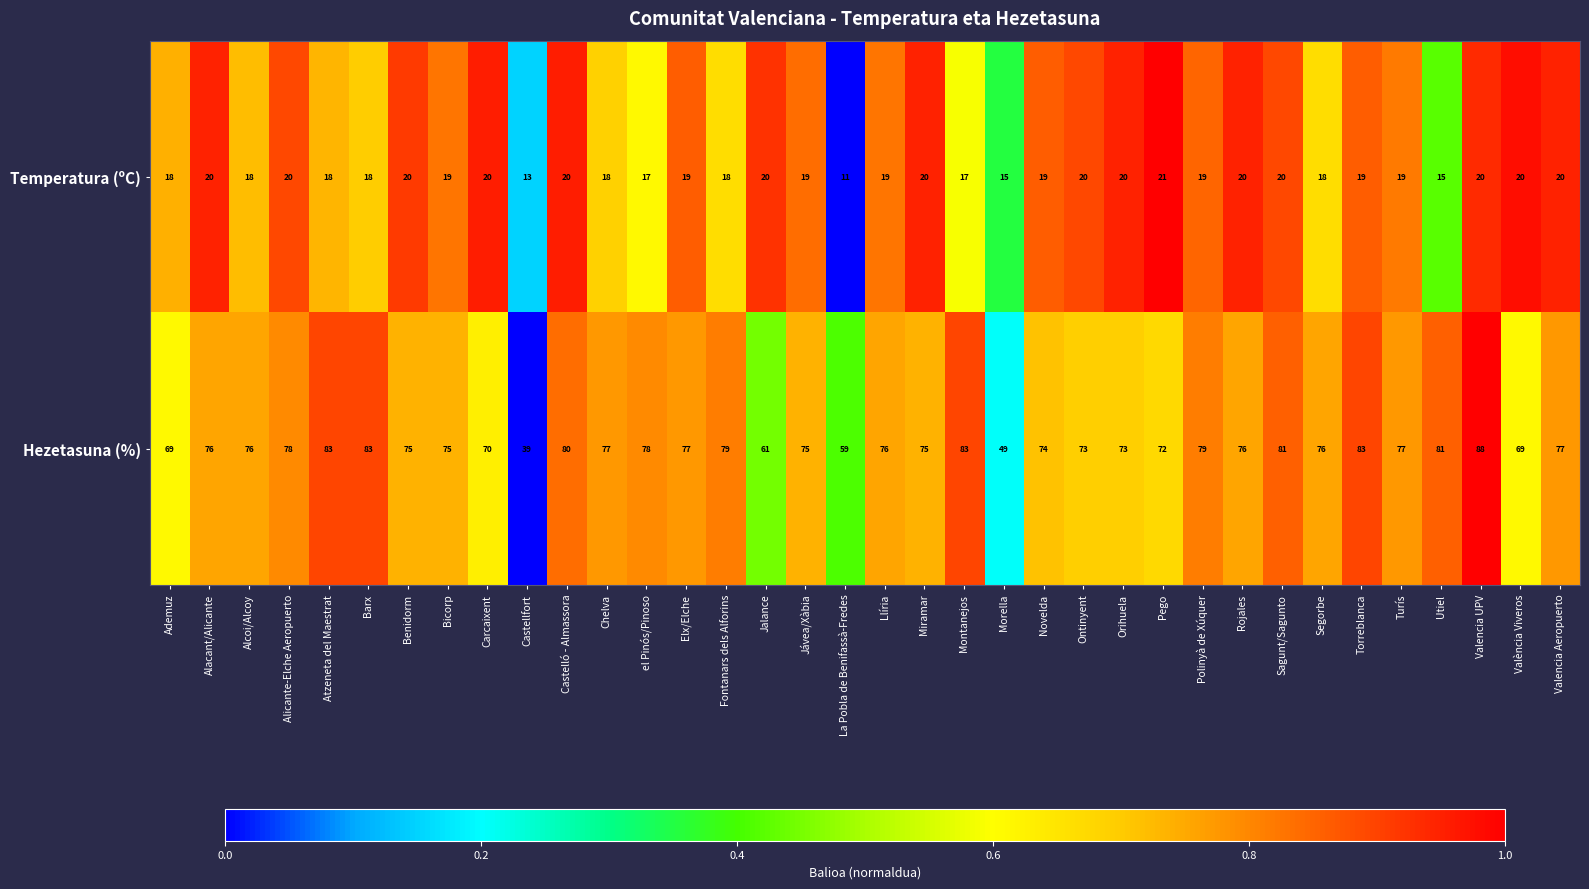

How many data points does each series have?

36